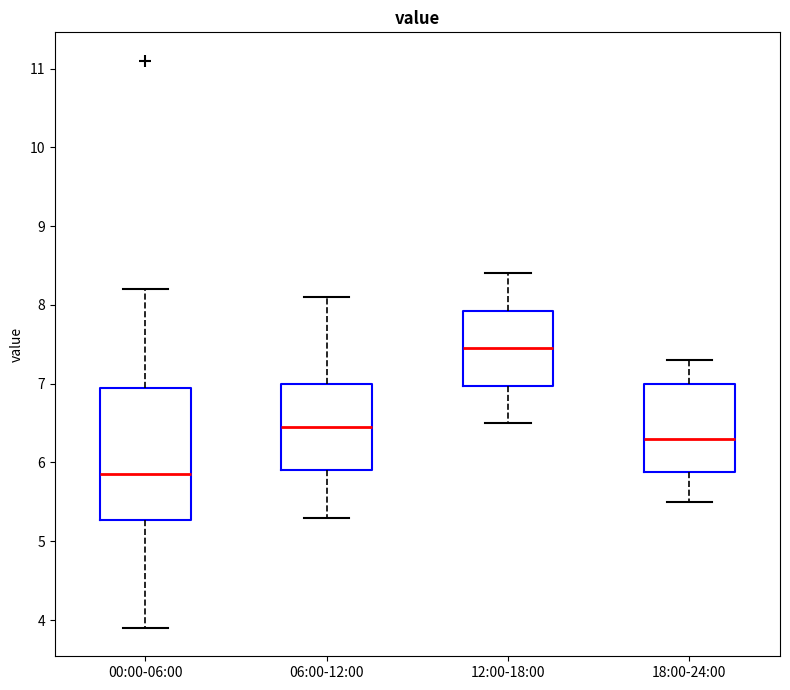

Which box has the highest median line?

12:00-18:00